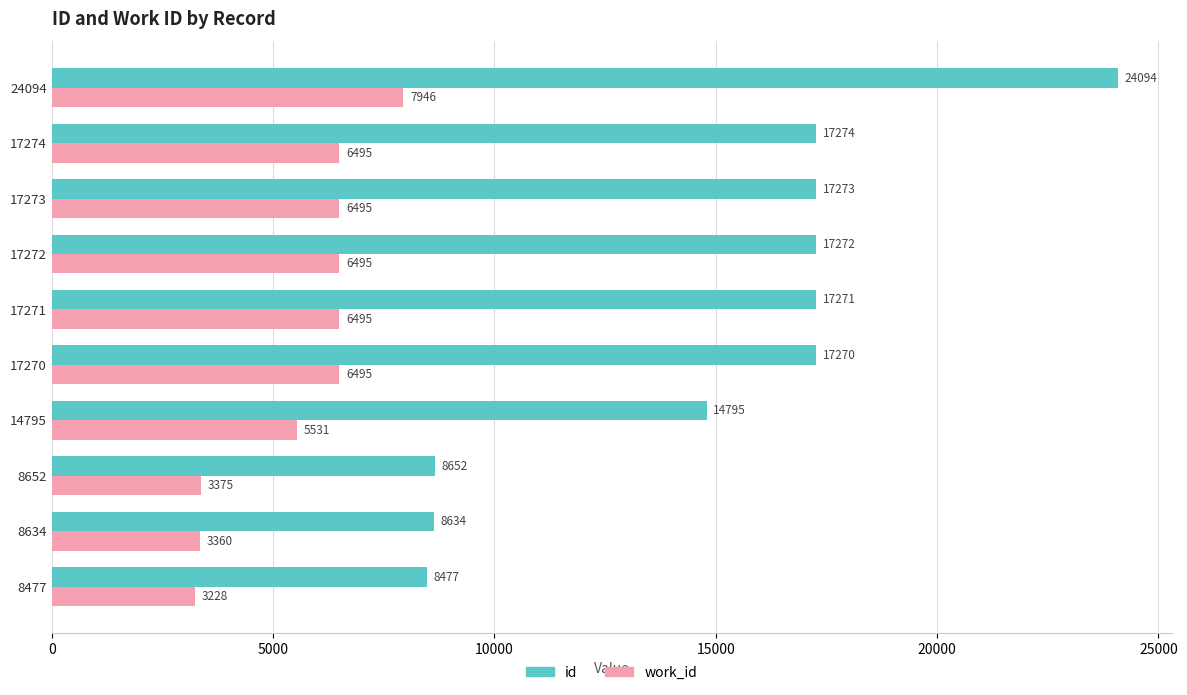

What is the sum of all work_id values?

55915